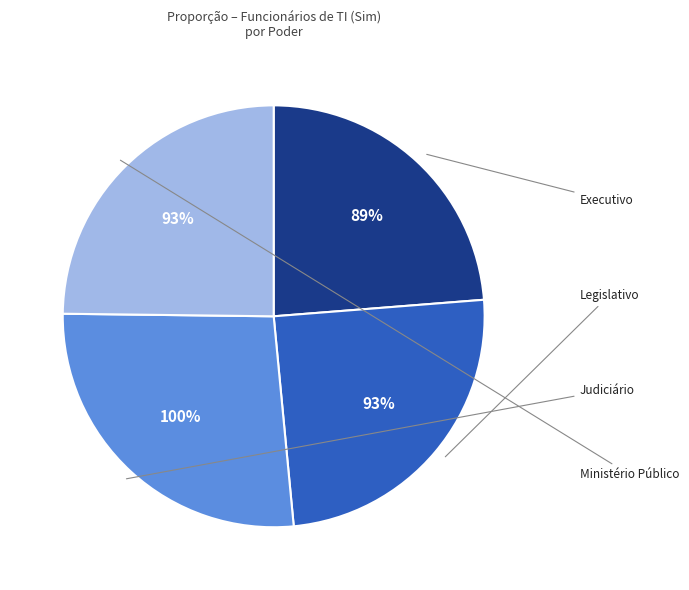

Is Judiciário the majority of the pie?

No